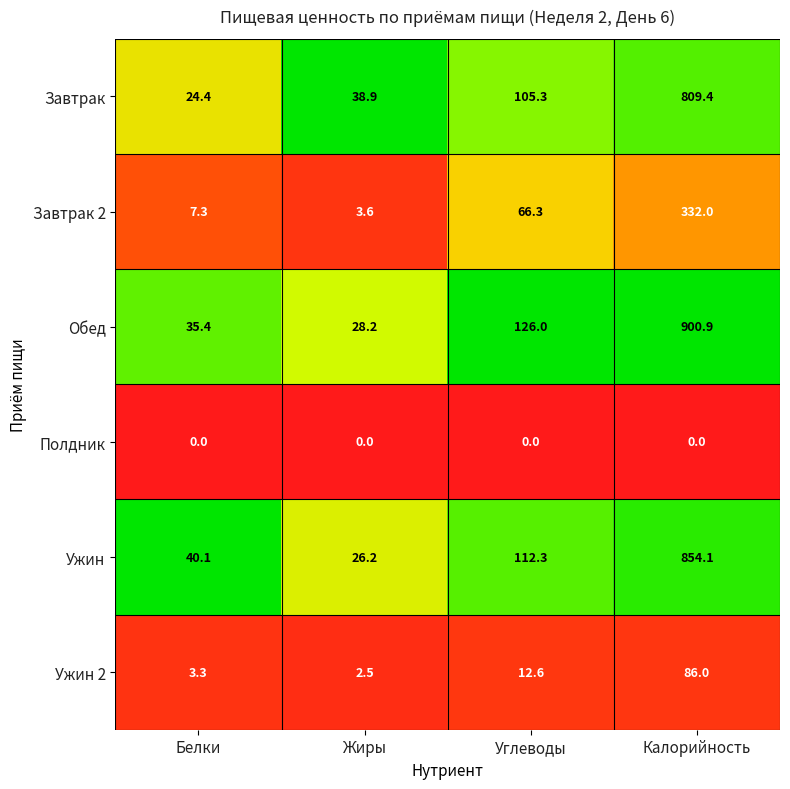

Which series has the largest total across all categories?

Обед